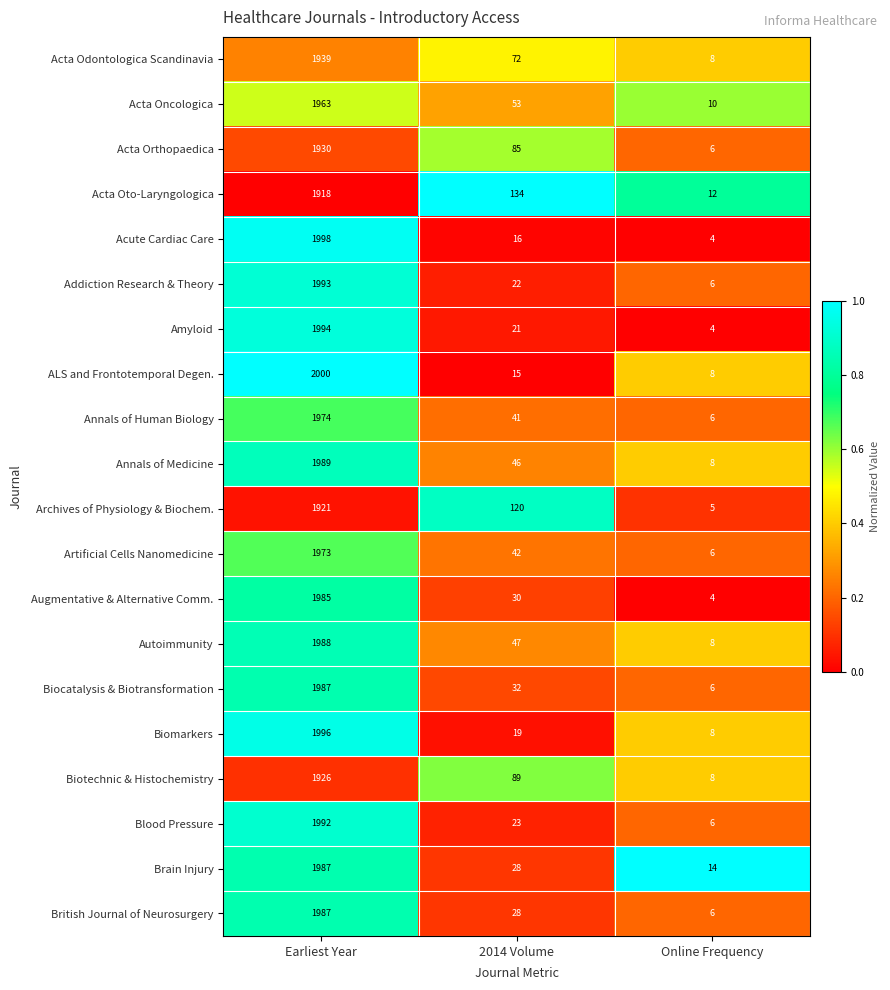

What is the difference between the Blood Pressure values at Online Frequency and 2014 Volume?

17